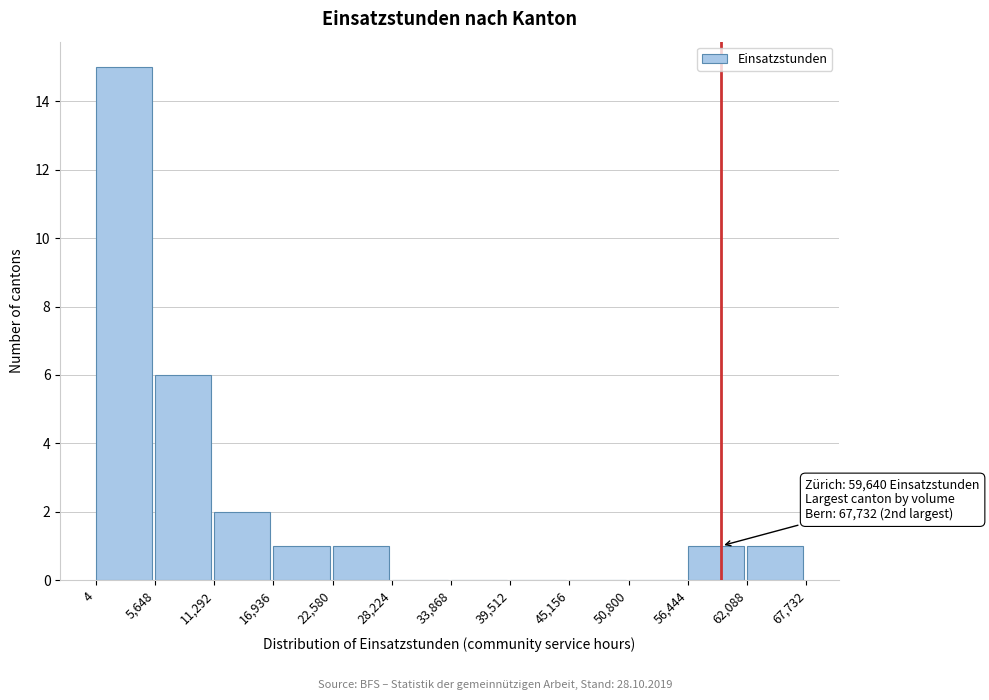

Over which range of the x-axis is the bar tallest?

4 to 5,648